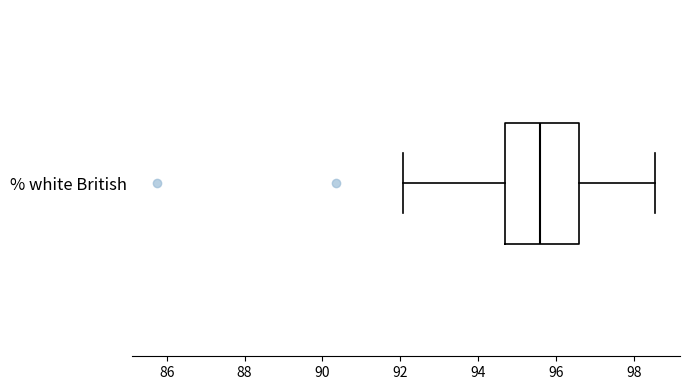

Read this box plot against the x-axis: the position of the median line, the range covered by the box, and the ends of both whiskers. The values are not printed on the chart, so give them approximately, as read against the axis.

median 95.6, box 94.8 to 96.6, whiskers 92.0 to 98.6